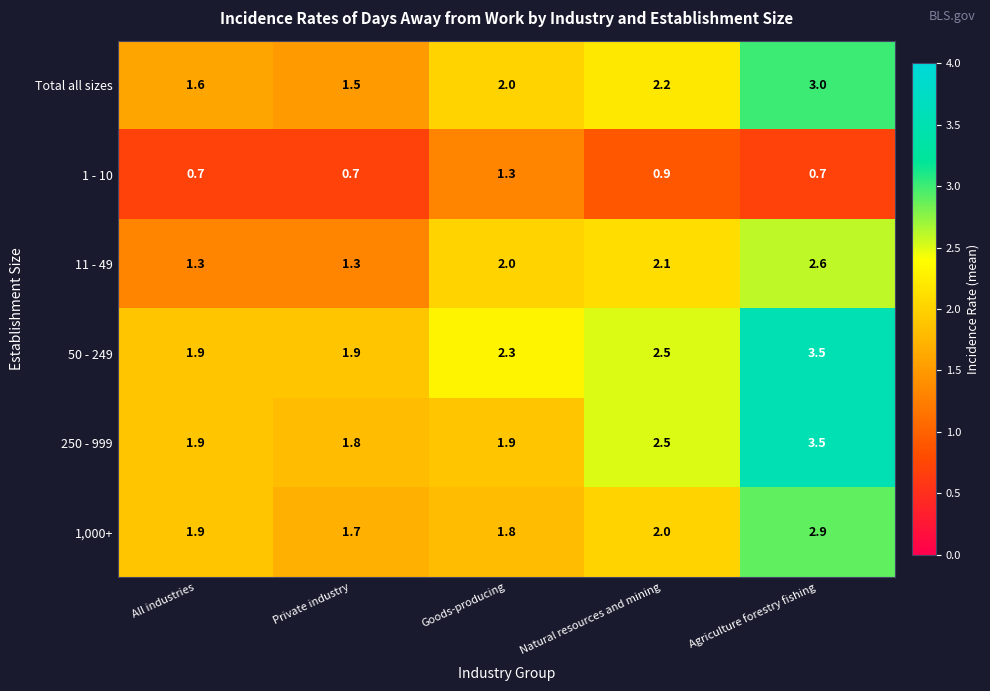

What is the difference between the highest and lowest values at Agriculture forestry fishing?

2.8